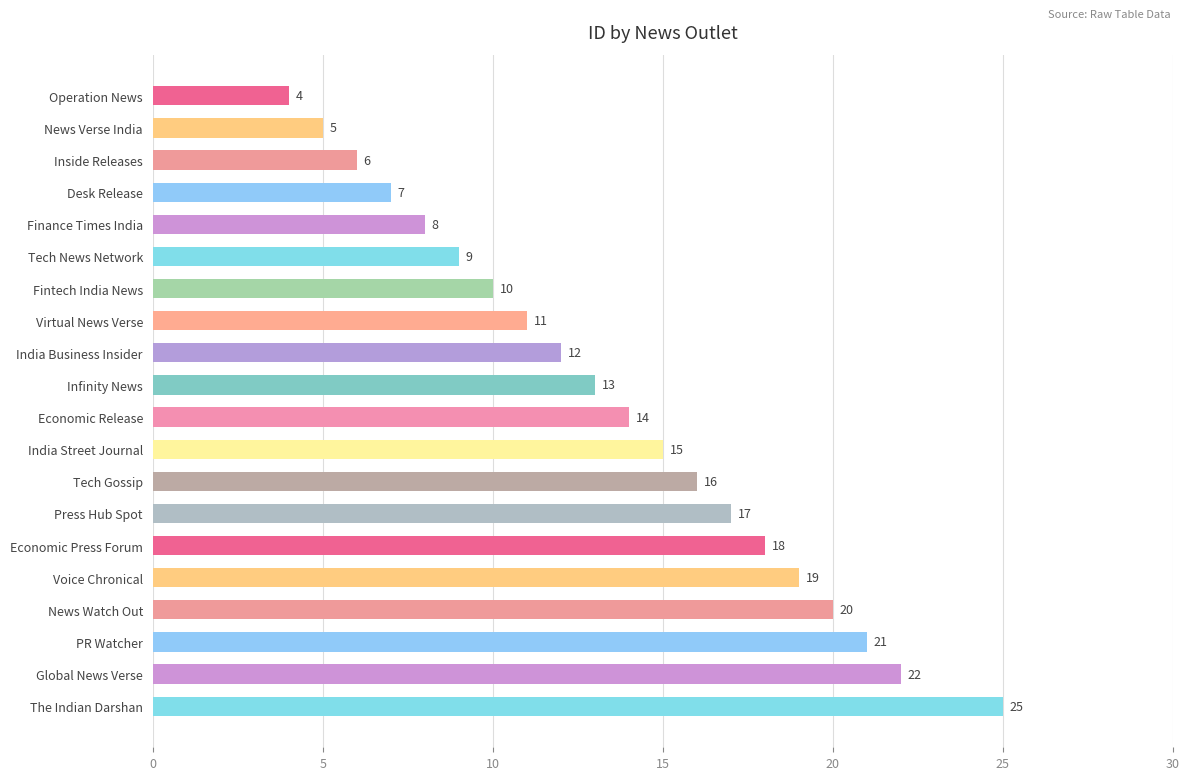

List the labels in order of value, largest first.

The Indian Darshan, Global News Verse, PR Watcher, News Watch Out, Voice Chronical, Economic Press Forum, Press Hub Spot, Tech Gossip, India Street Journal, Economic Release, Infinity News, India Business Insider, Virtual News Verse, Fintech India News, Tech News Network, Finance Times India, Desk Release, Inside Releases, News Verse India, Operation News